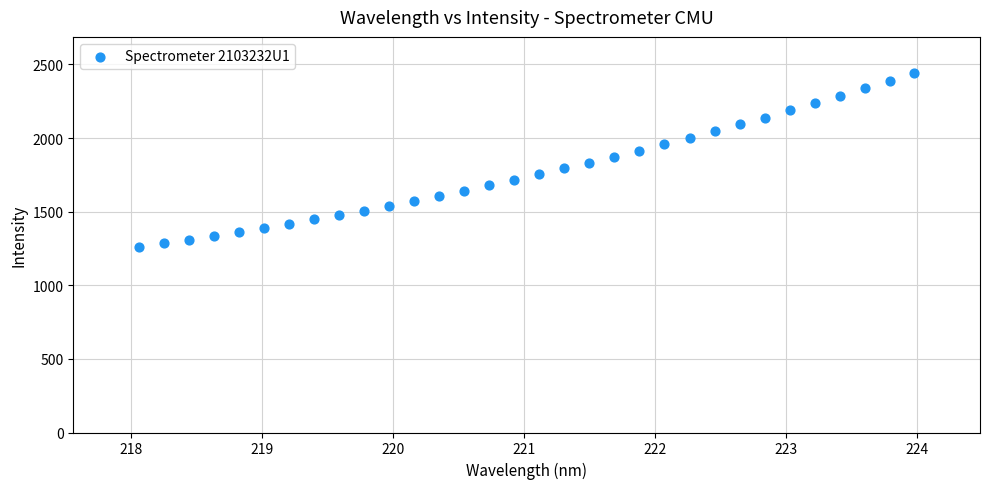

What is the range of Y values (max minus min)?

1180.8